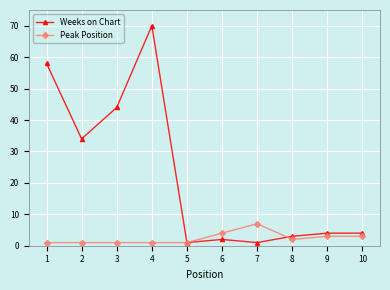

Which series has the largest total across all categories?

Weeks on Chart